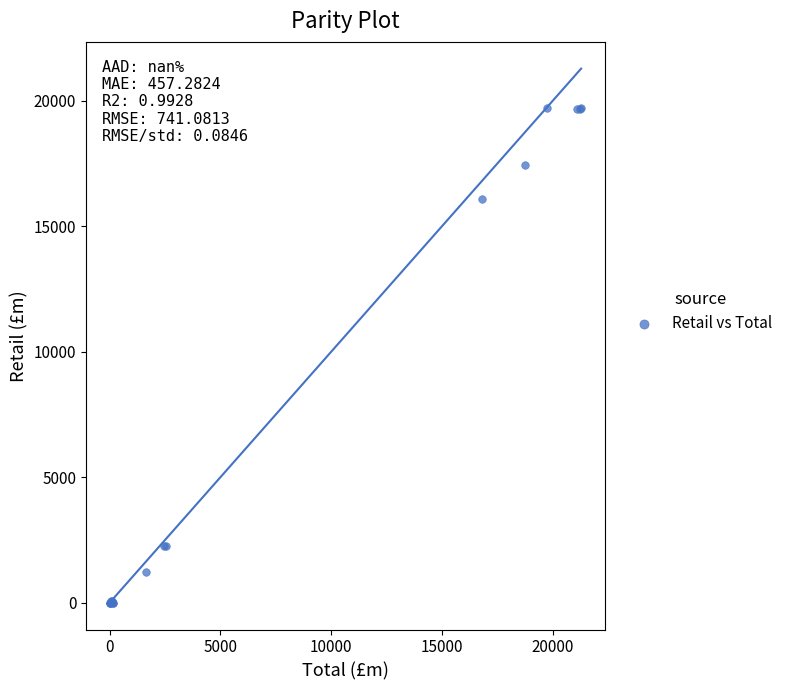

What Y value in the scatter plot is closest to 9856?

16082.4